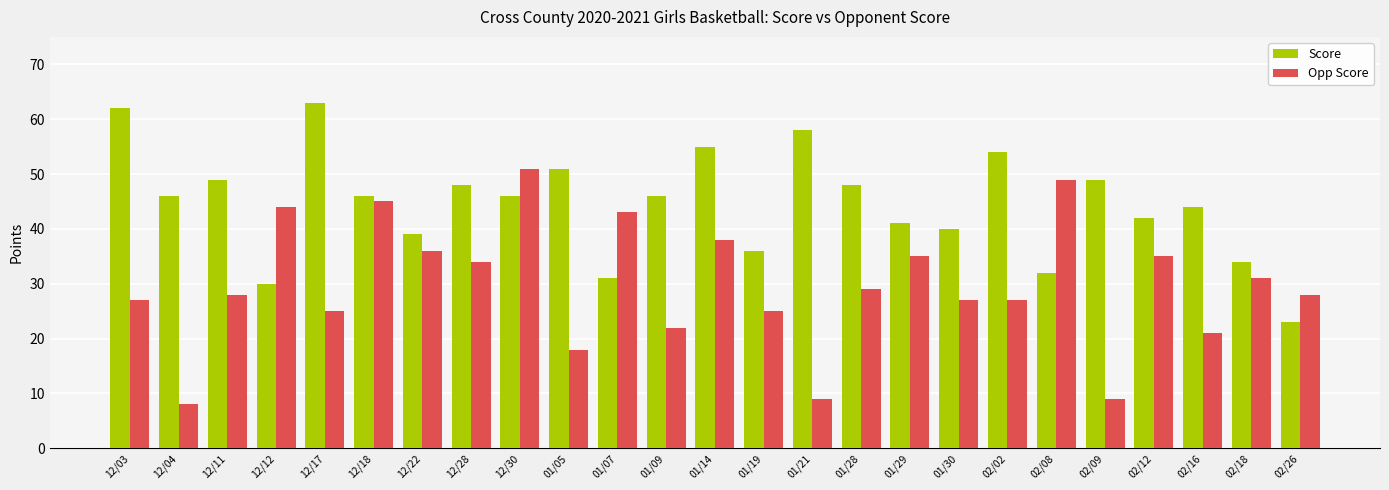

True or false: Score has a value of 42 at 02/12.

True